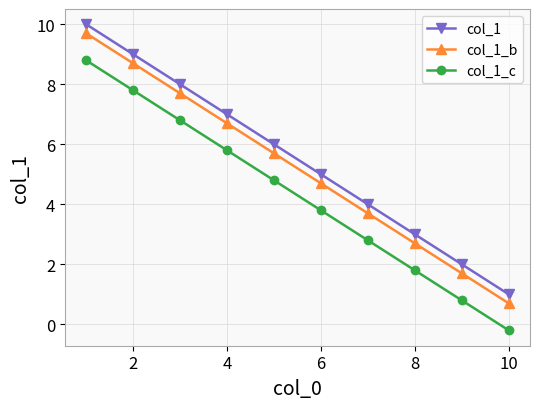

List the series in order of their overall mean, lowest first.

col_1_c, col_1_b, col_1